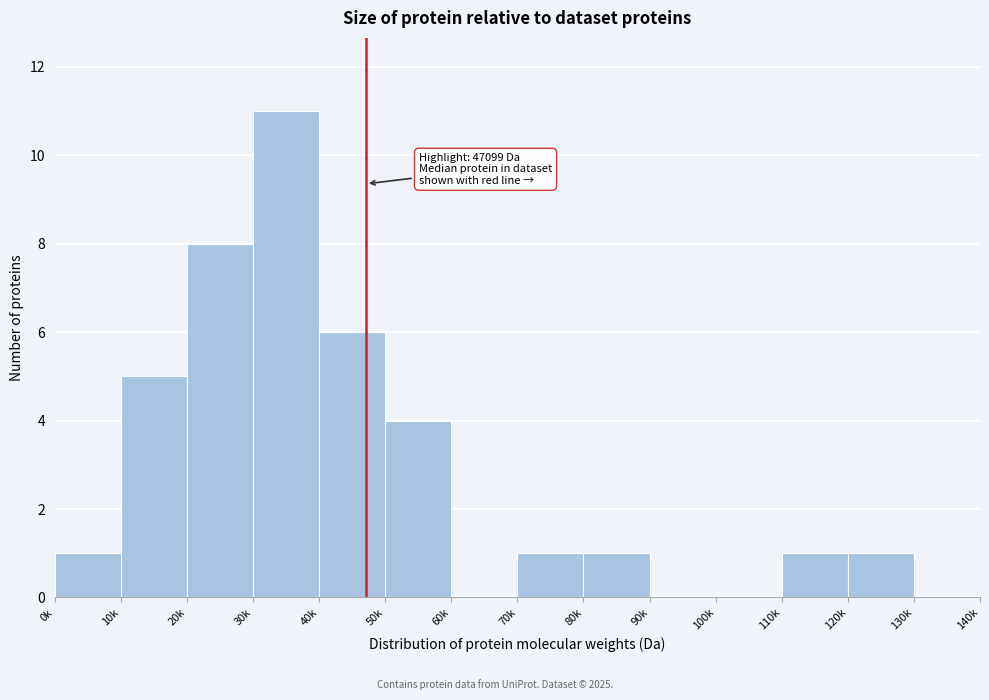

Reading right to left, transcribe all the data shown in this chart.

130k=0	120k=1	110k=1	100k=0	90k=0	80k=1	70k=1	60k=0	50k=4	40k=6	30k=11	20k=8	10k=5	0k=1